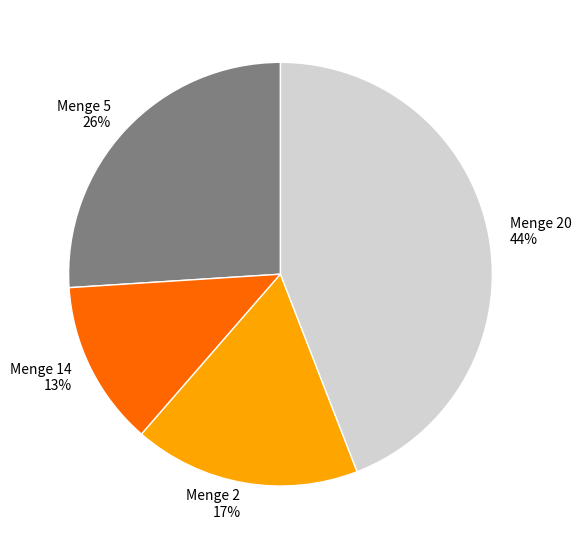

What percentage is the Menge 2 slice, to the nearest percent?

17%